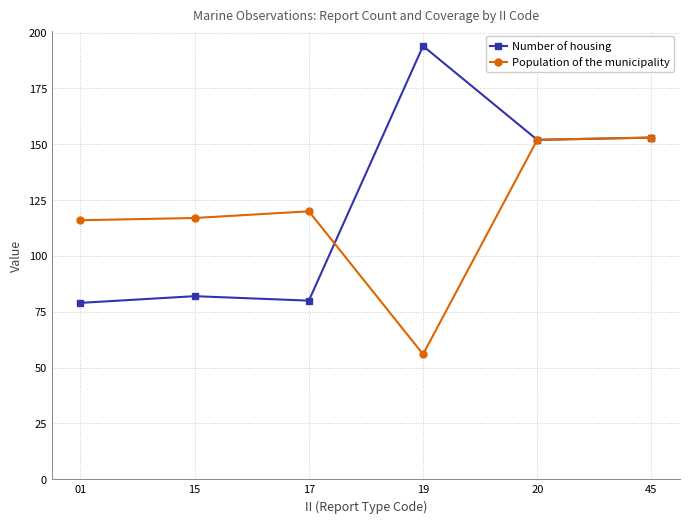

Does the chart have visible grid lines?

Yes